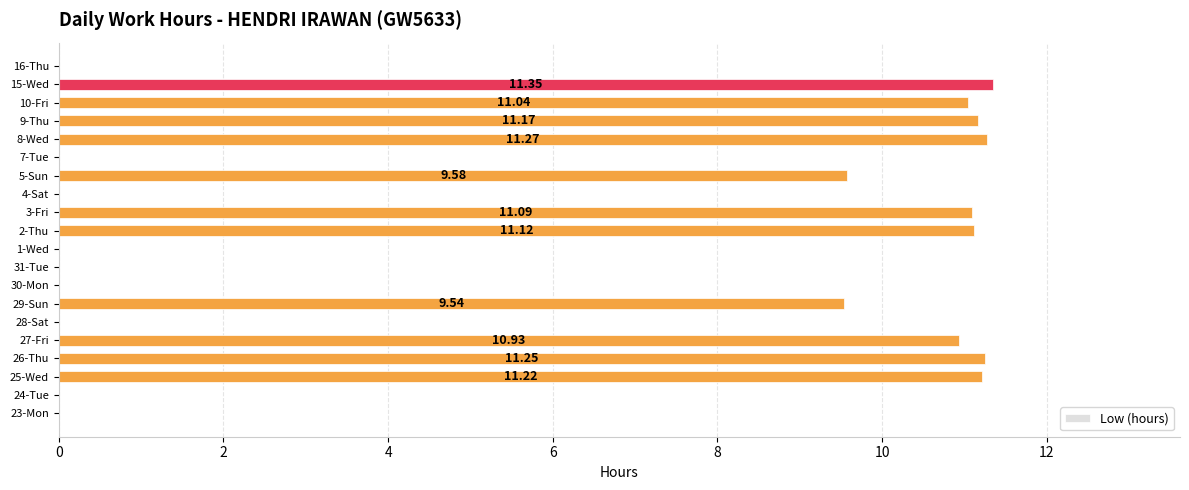

What is the sum of the values at 15-Wed and 2-Thu?

22.5